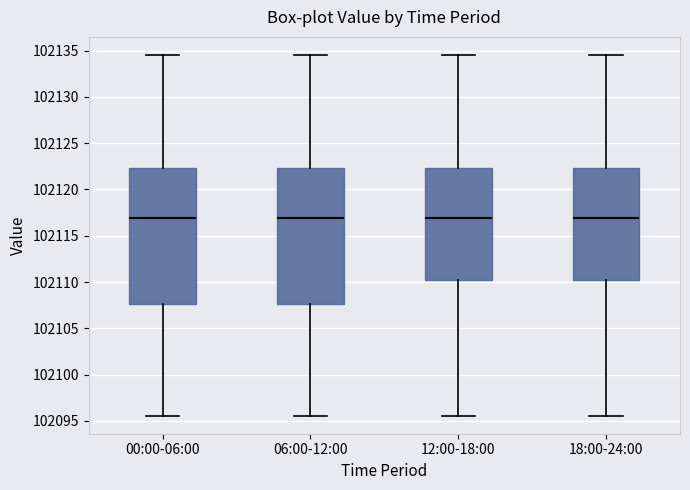

Reading left to right, read every box against the y-axis: the position of its median line, the range the box covers, and the ends of its whiskers. The values are not printed on the chart, so give them approximately, as read against the axis.

00:00-06:00: median 102117.0, box 102107.5 to 102122.5, whiskers 102095.5 to 102134.5
06:00-12:00: median 102117.0, box 102107.5 to 102122.5, whiskers 102095.5 to 102134.5
12:00-18:00: median 102117.0, box 102110.5 to 102122.5, whiskers 102095.5 to 102134.5
18:00-24:00: median 102117.0, box 102110.5 to 102122.5, whiskers 102095.5 to 102134.5